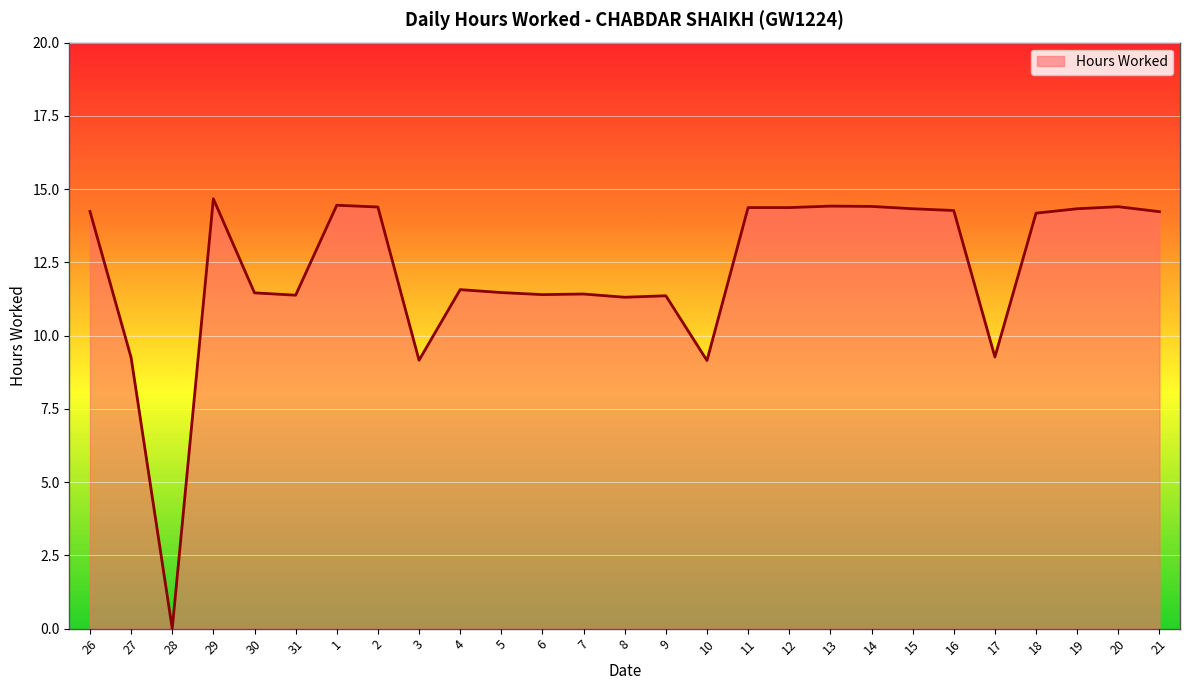

Does the chart display data point markers on the line(s)?

No